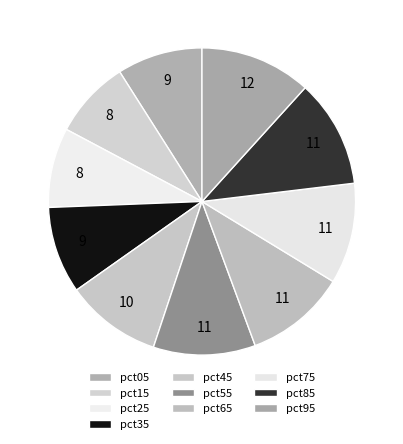

Rank the categories by value from lowest to highest.

pct15, pct25, pct05, pct35, pct45, pct75, pct65, pct55, pct85, pct95